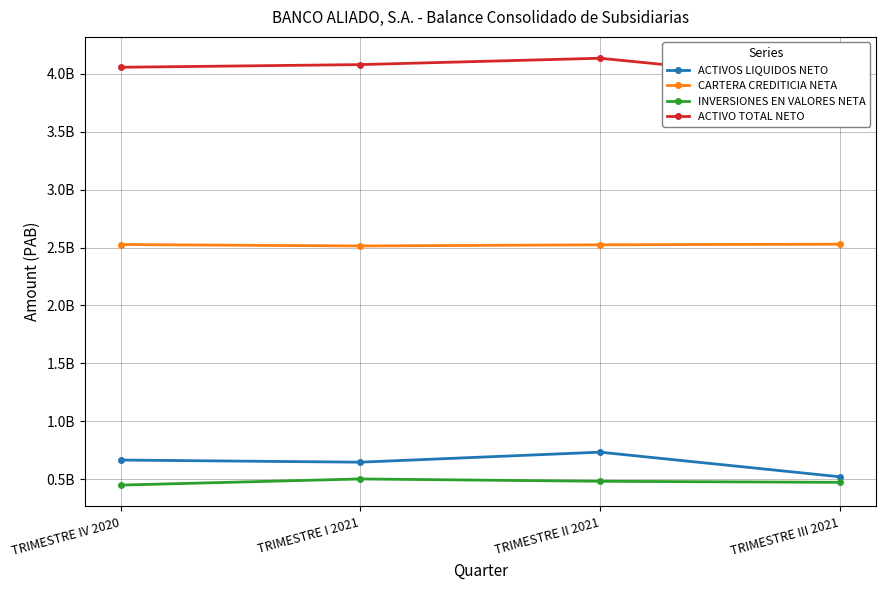

True or false: INVERSIONES EN VALORES NETA has a value of 483822722.6 at TRIMESTRE II 2021.

True